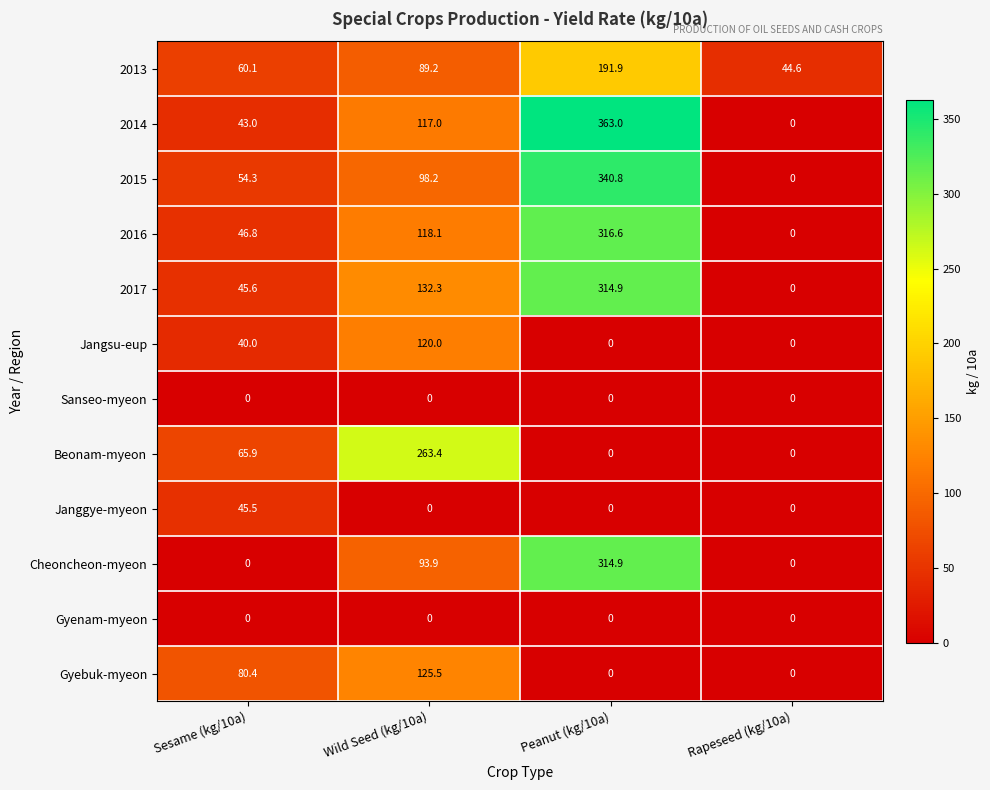

Is the value of Cheoncheon-myeon at Wild Seed (kg/10a) greater than the value of Gyenam-myeon at Peanut (kg/10a)?

Yes